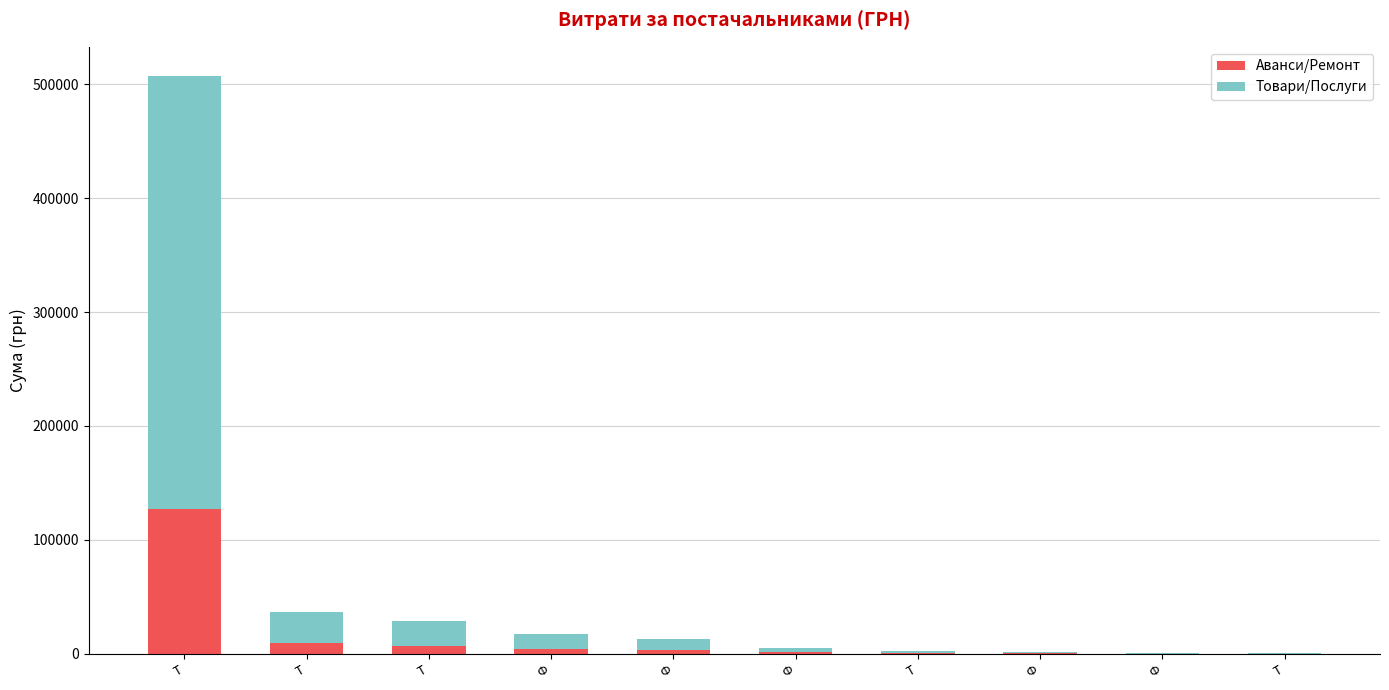

Is it true that Товари/Послуги equals 897.8 at Ф?

True